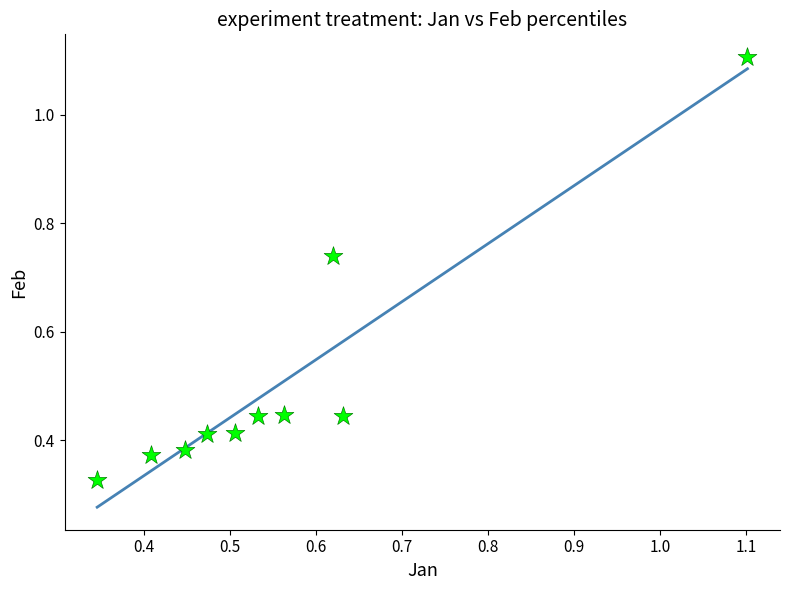

What is the average Y value?

0.5